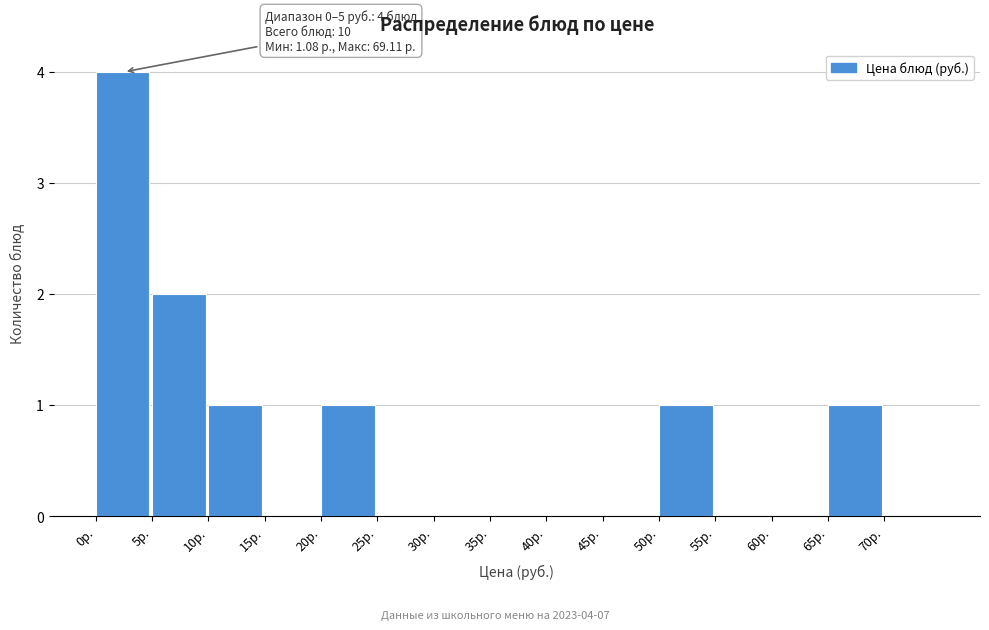

Which range on the x-axis has the tallest bar?

0 to 5